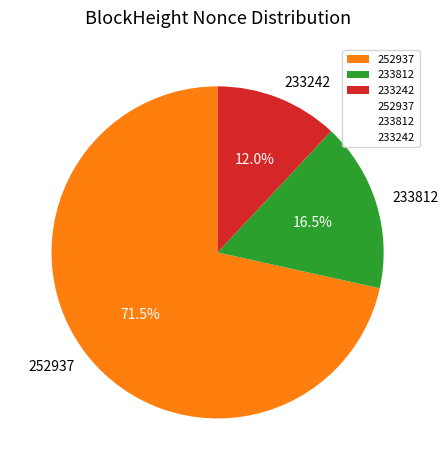

To the nearest percent, what is the average slice percentage?

33%